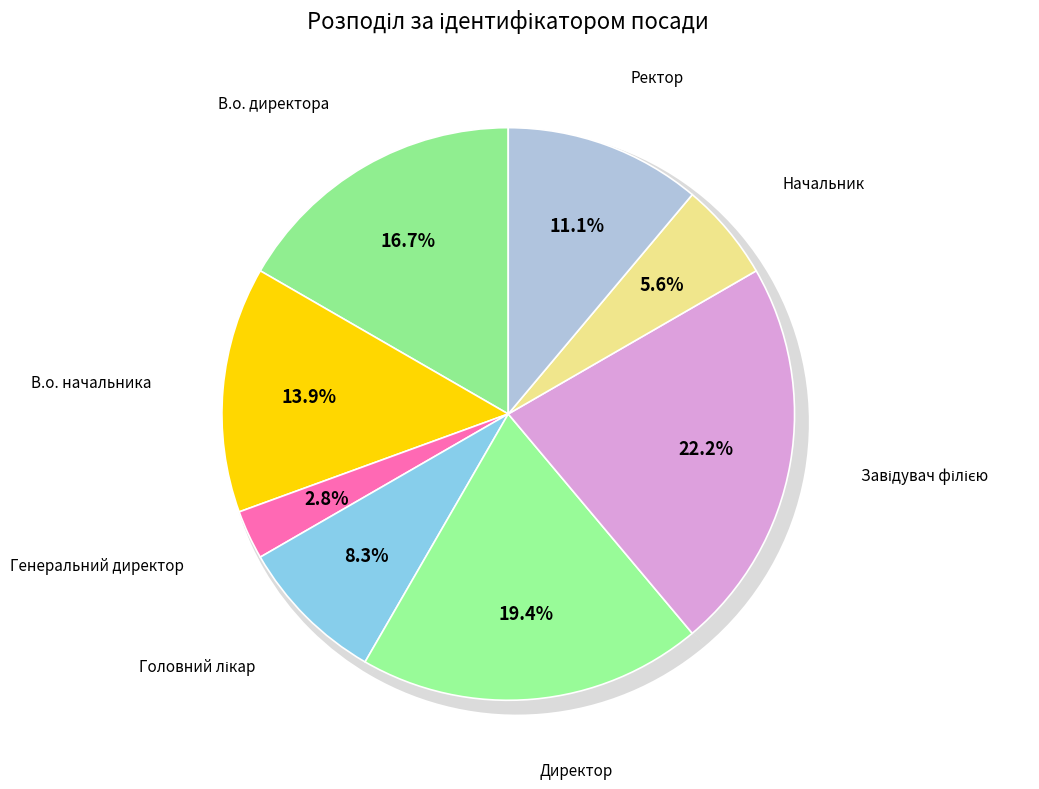

To the nearest percent, what is the combined percentage of Начальник and Головний лікар?

14%